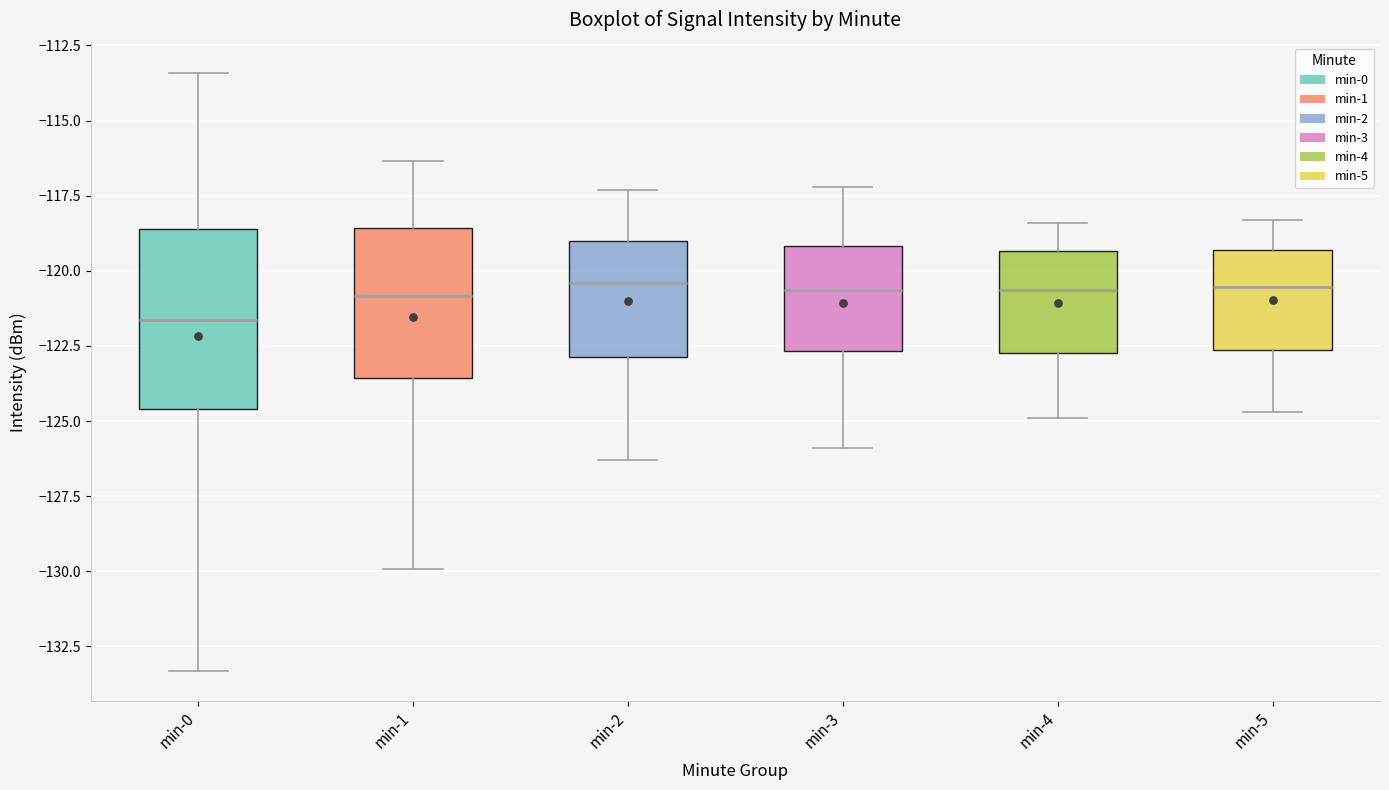

Reading left to right, read every box against the y-axis: the position of its median line, the range the box covers, and the ends of its whiskers. The values are not printed on the chart, so give them approximately, as read against the axis.

min-0: median -121.5, box -124.5 to -118.5, whiskers -133.5 to -113.5
min-1: median -121.0, box -123.5 to -118.5, whiskers -130.0 to -116.5
min-2: median -120.5, box -123.0 to -119.0, whiskers -126.5 to -117.5
min-3: median -120.5, box -122.5 to -119.0, whiskers -126.0 to -117.0
min-4: median -120.5, box -122.5 to -119.5, whiskers -125.0 to -118.5
min-5: median -120.5, box -122.5 to -119.5, whiskers -124.5 to -118.5